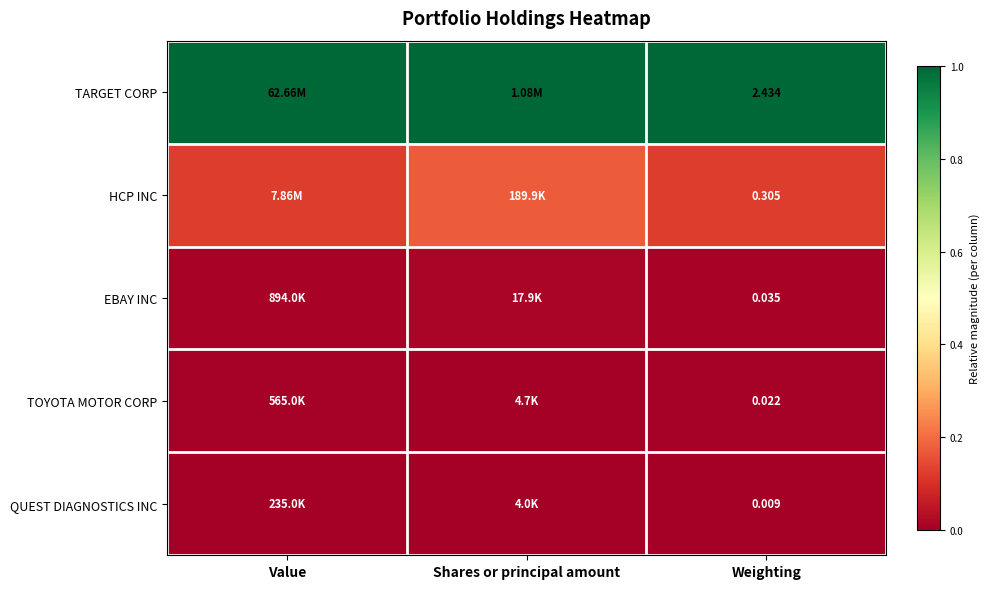

Is the value of TOYOTA MOTOR CORP at Weighting greater than the value of EBAY INC at Weighting?

No